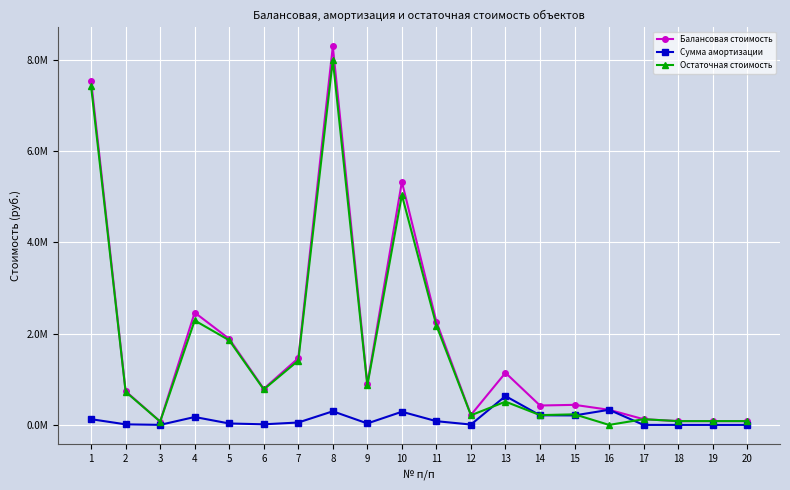

What are all the series names shown in the legend?

Балансовая стоимость, Сумма амортизации, Остаточная стоимость